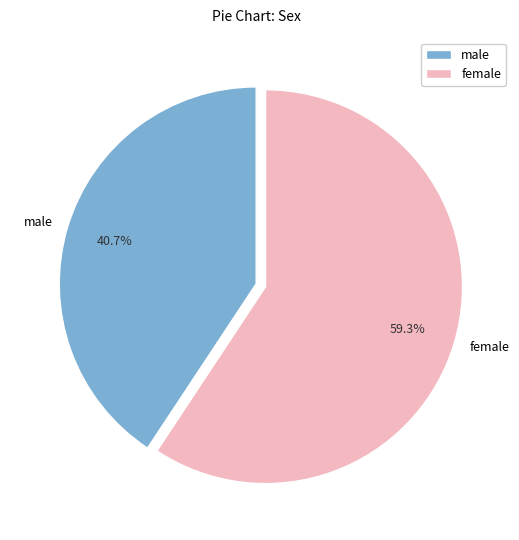

Which category has the smallest portion of the pie?

male